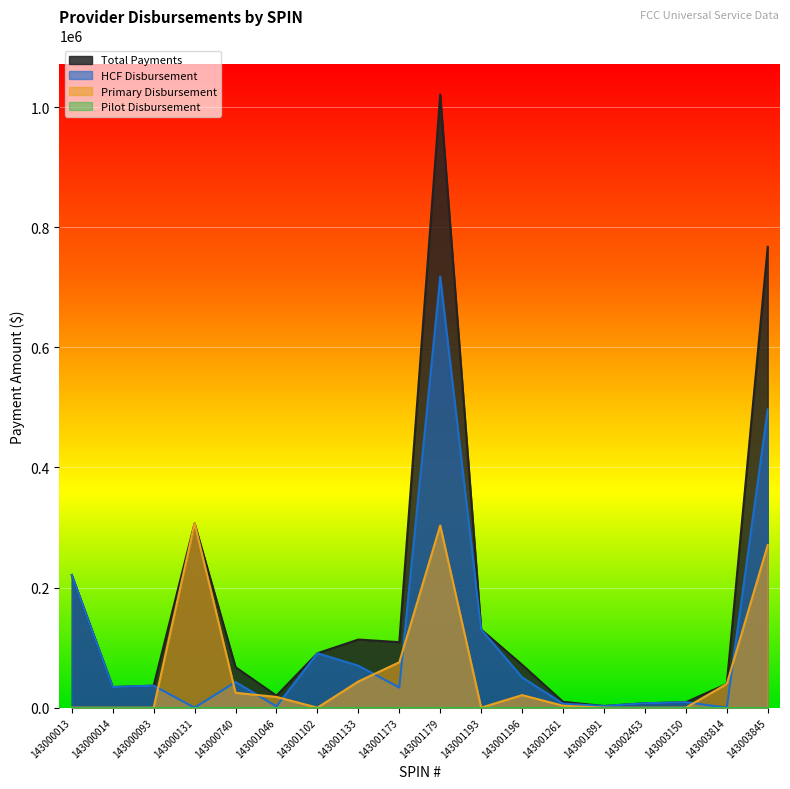

At which label does Primary Disbursement first exceed 17835?

143000131